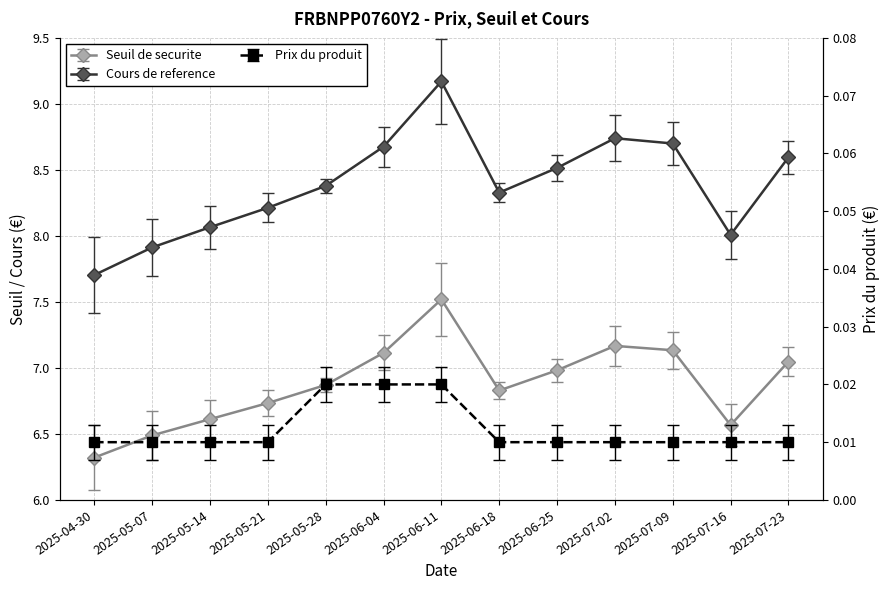

What is the total value across all series at 2025-07-23?

15.7